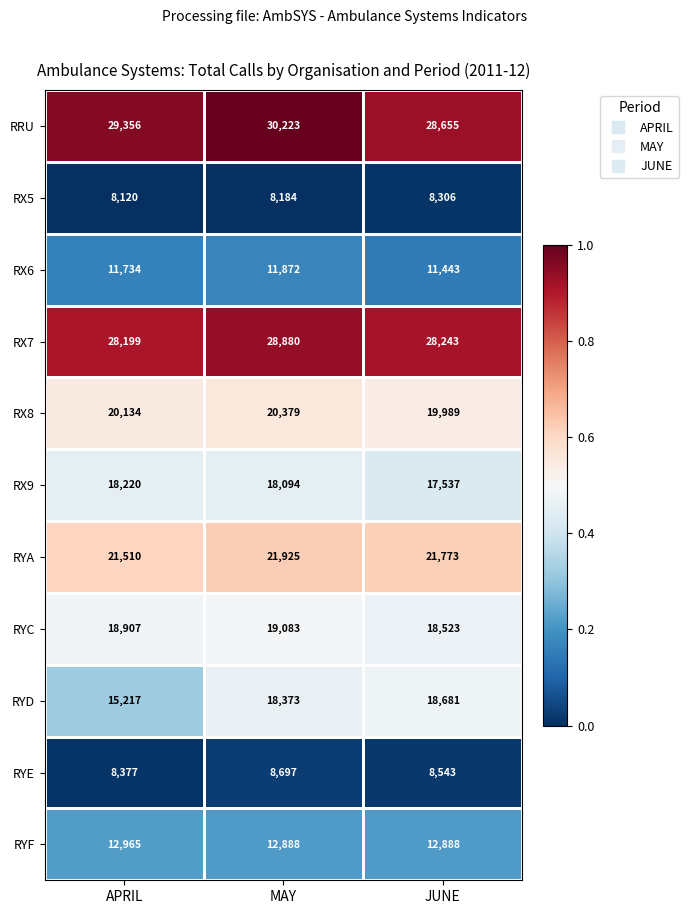

What is the minimum value shown in the chart?

8120